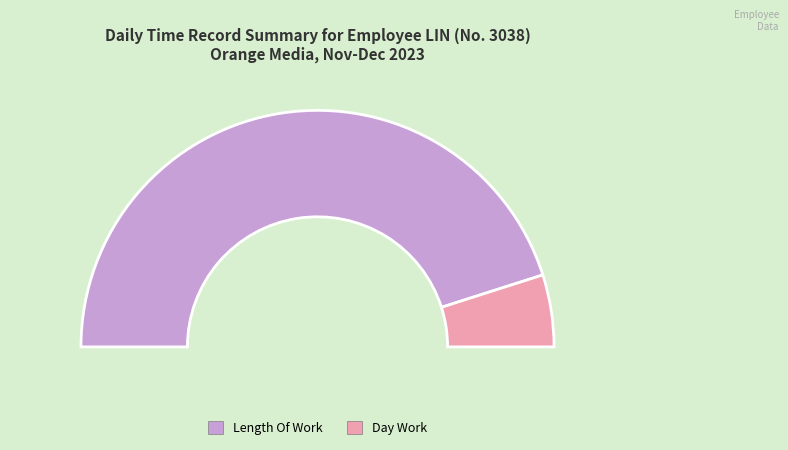

The Day Work slice represents 10% of the pie. True or false?

True